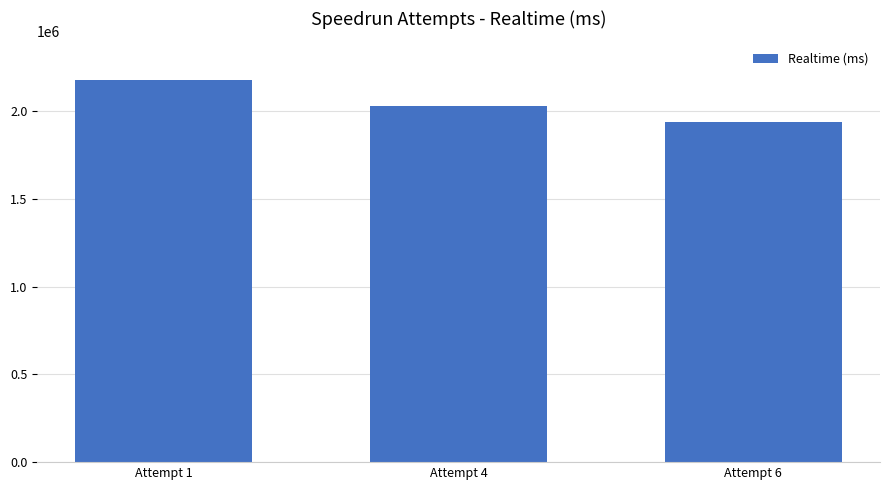

What is the difference between the maximum and minimum values?

239241